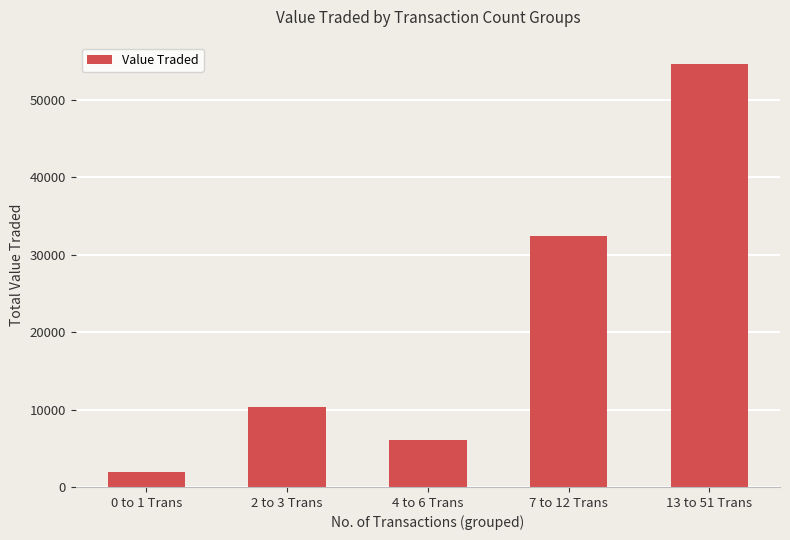

What position from the left is 2 to 3 Trans?

2